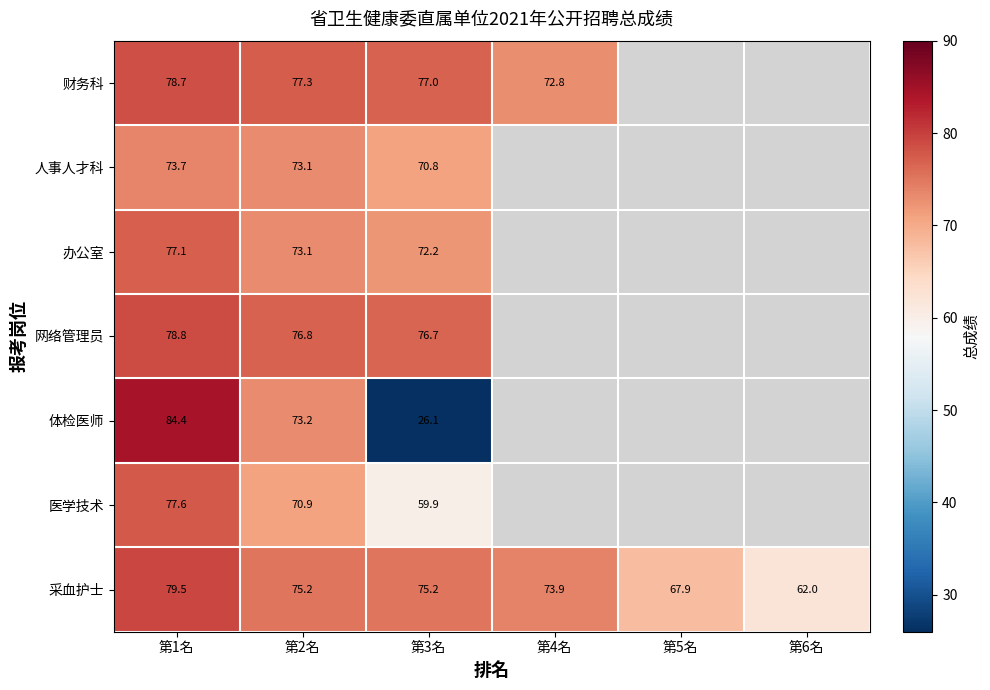

Which series has the largest total across all categories?

采血护士